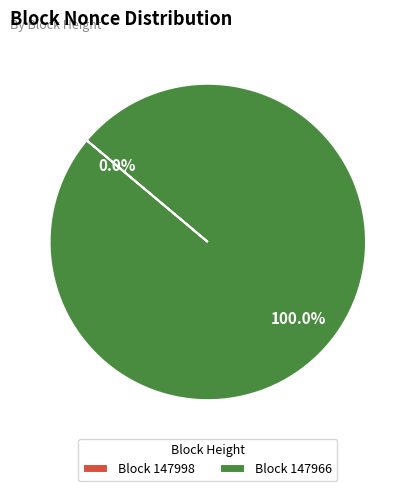

Is the sum of 147966 and 147998 greater than half?

Yes